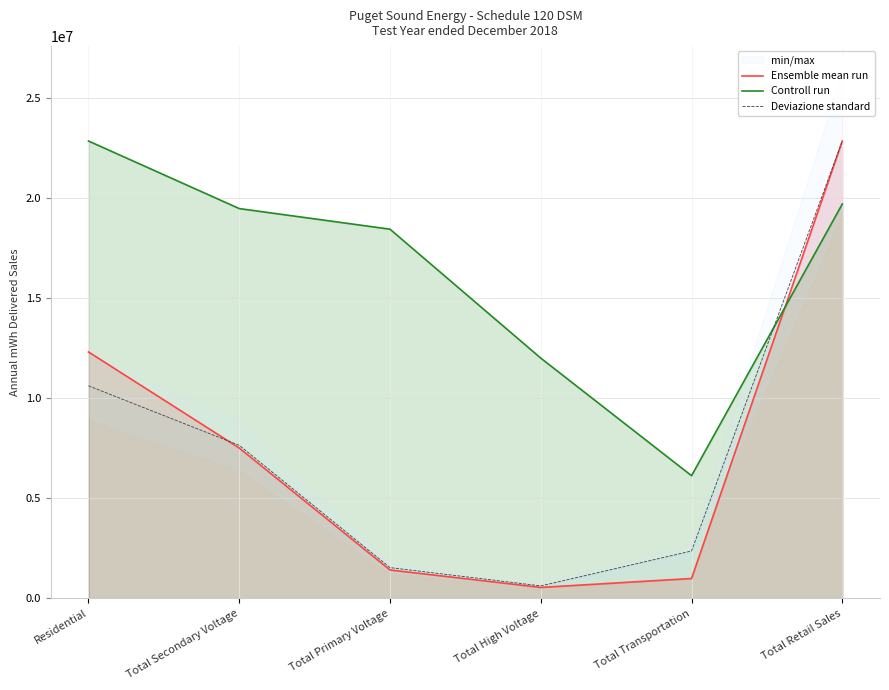

How many values in the Deviazione standard series are below 7647604?

3